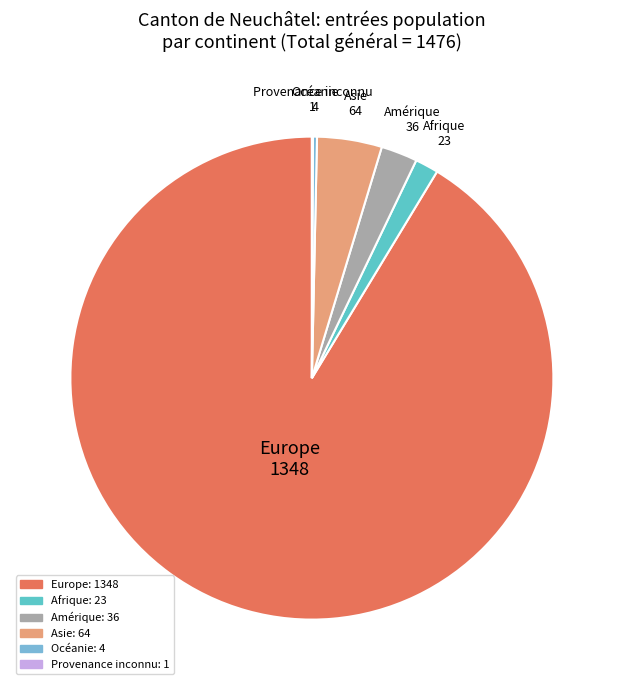

Is it true that Afrique is 2% of the pie?

True